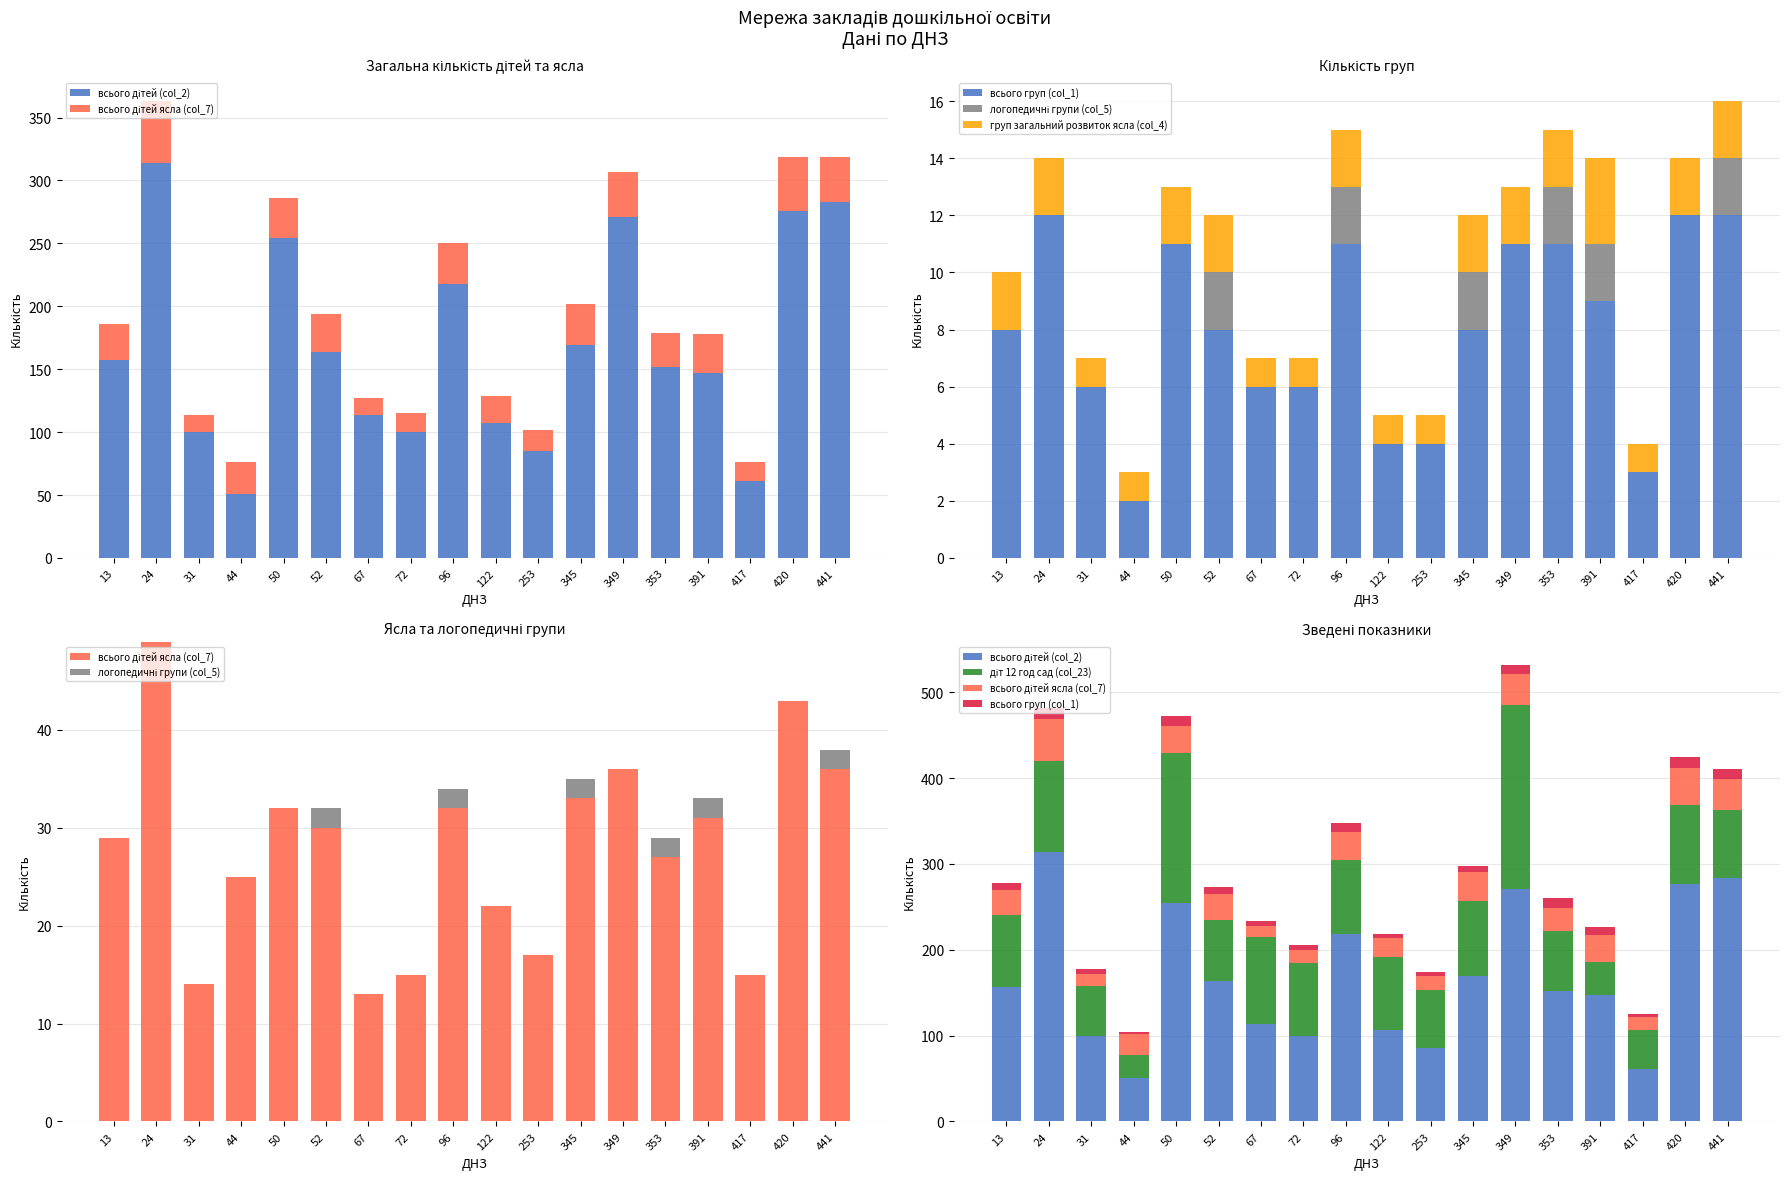

How many distinct data groups are displayed?

6